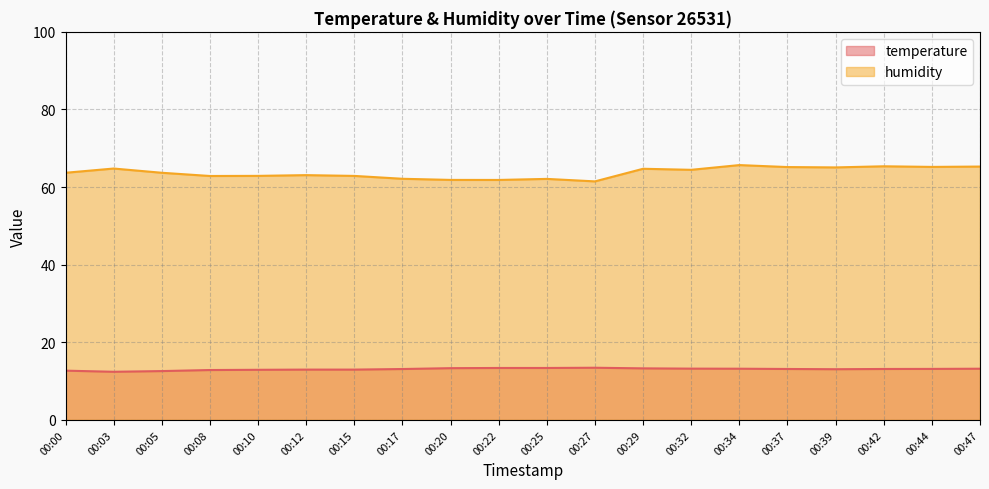

How many data points in temperature are above 13?

13